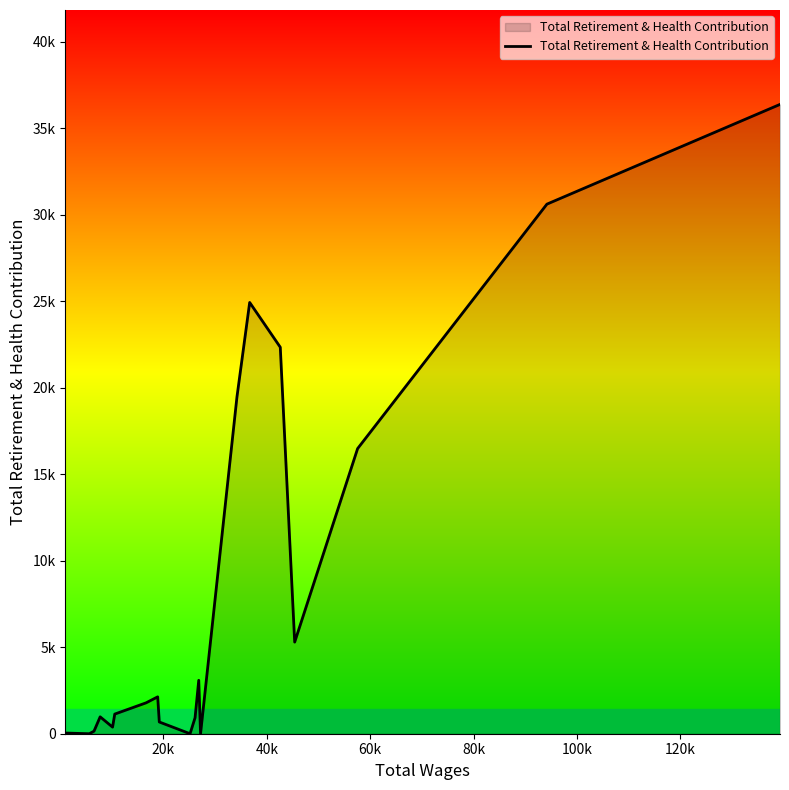

Does the chart have visible grid lines?

No